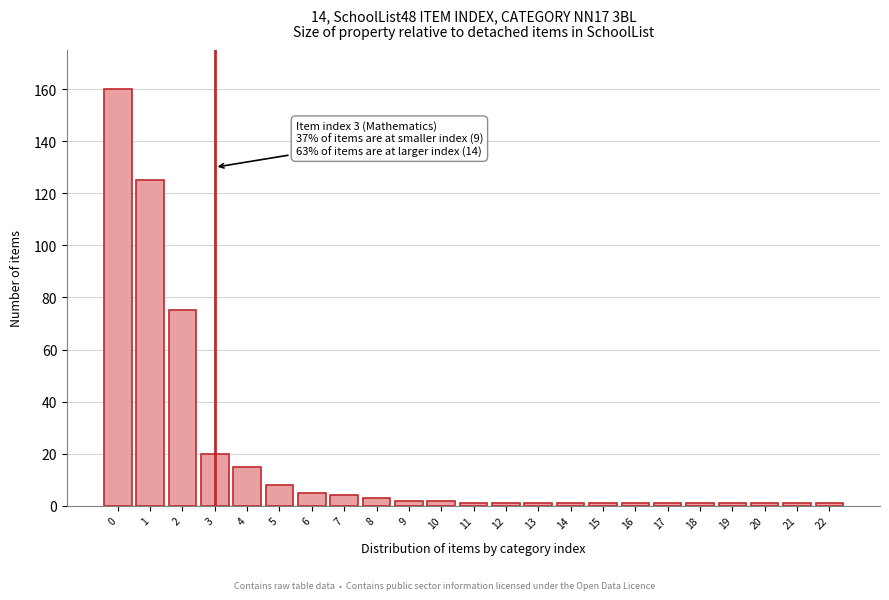

Reading right to left, list all the values displayed in this chart.

1	1	1	1	1	1	1	1	1	1	1	1	2	2	3	4	5	8	15	20	75	125	160